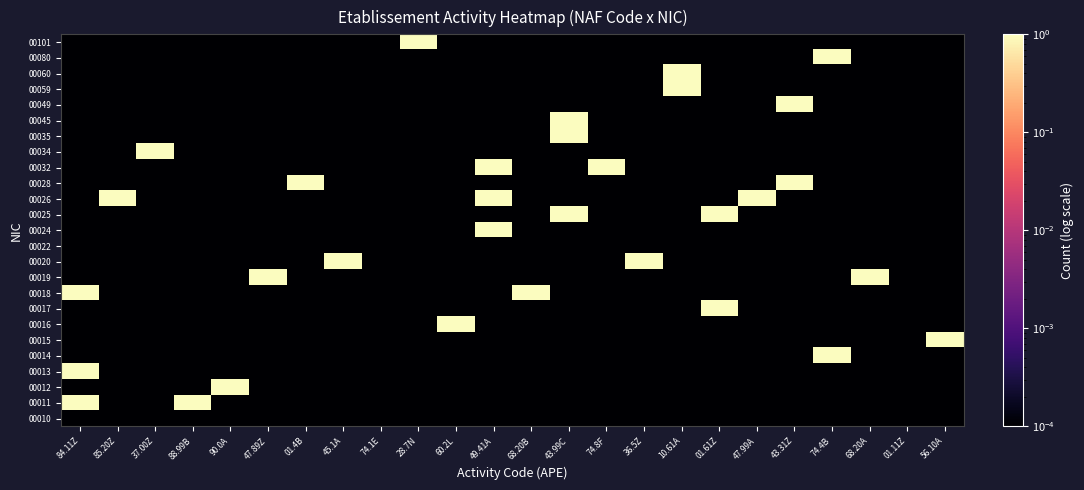

How many series are shown in this chart?

25